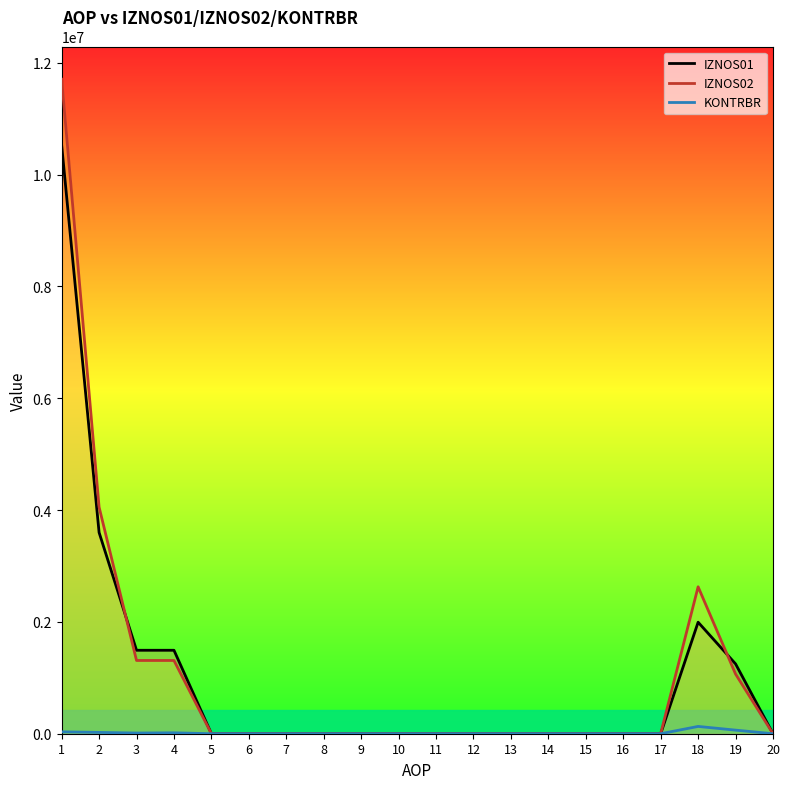

Between 7 and 4, which is larger?

4